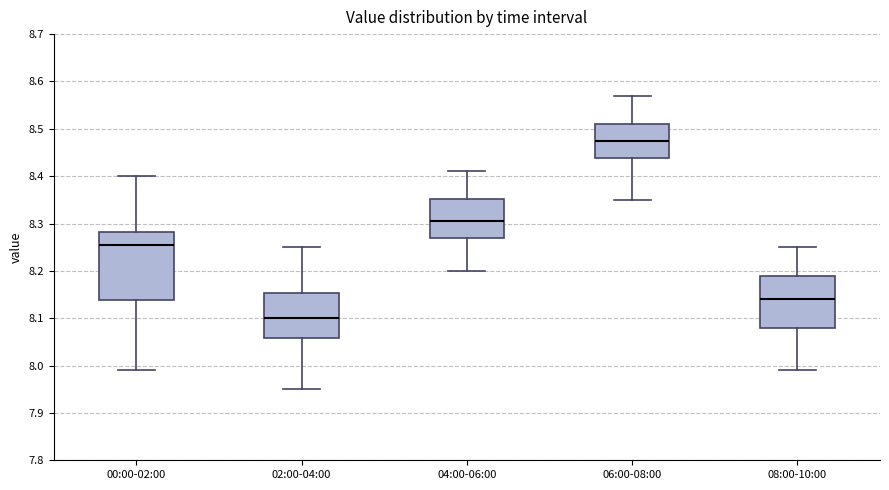

Reading left to right, transcribe this box plot: for each box, give where its median line is, the range the box spans, and where its two whiskers end, as read against the y-axis. The values are not printed on the chart, so give them approximately, as read against the axis.

00:00-02:00: median 8.26, box 8.14 to 8.28, whiskers 7.99 to 8.40
02:00-04:00: median 8.10, box 8.06 to 8.15, whiskers 7.95 to 8.25
04:00-06:00: median 8.31, box 8.27 to 8.35, whiskers 8.20 to 8.41
06:00-08:00: median 8.48, box 8.44 to 8.51, whiskers 8.35 to 8.57
08:00-10:00: median 8.14, box 8.08 to 8.19, whiskers 7.99 to 8.25